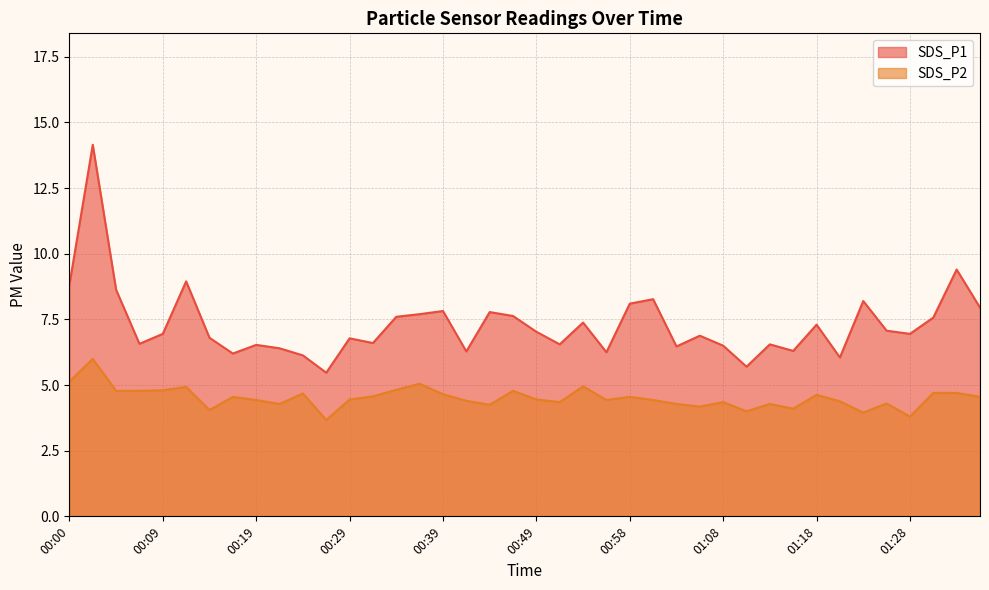

True or false: SDS_P1 and SDS_P2 intersect in this chart.

False